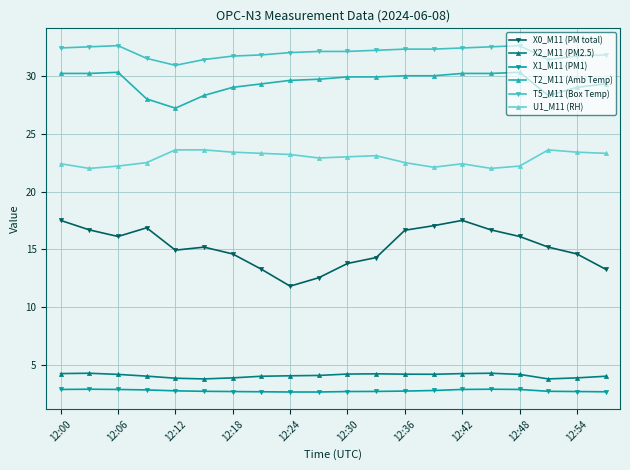

What is the maximum value for U1_M11 (RH)?

23.6